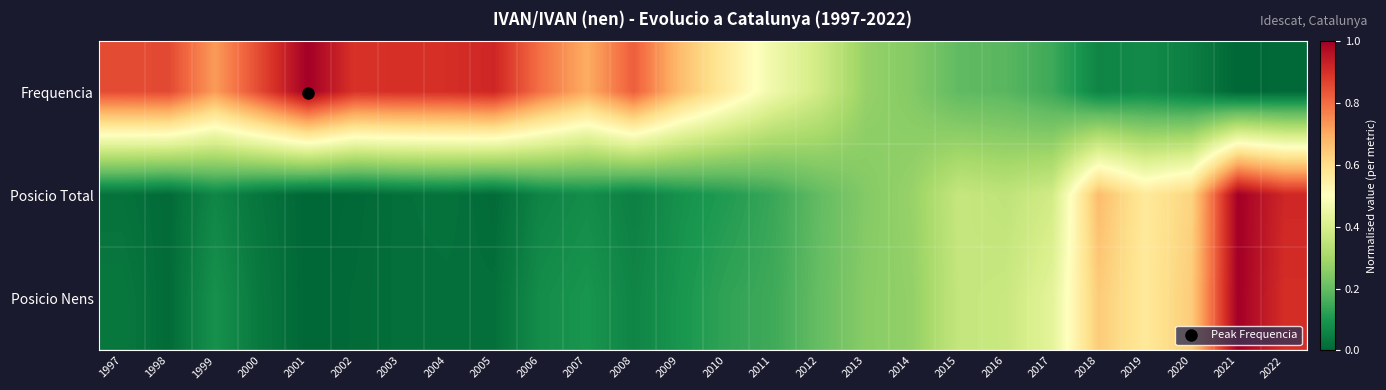

Which category has the highest value across all series?

2001